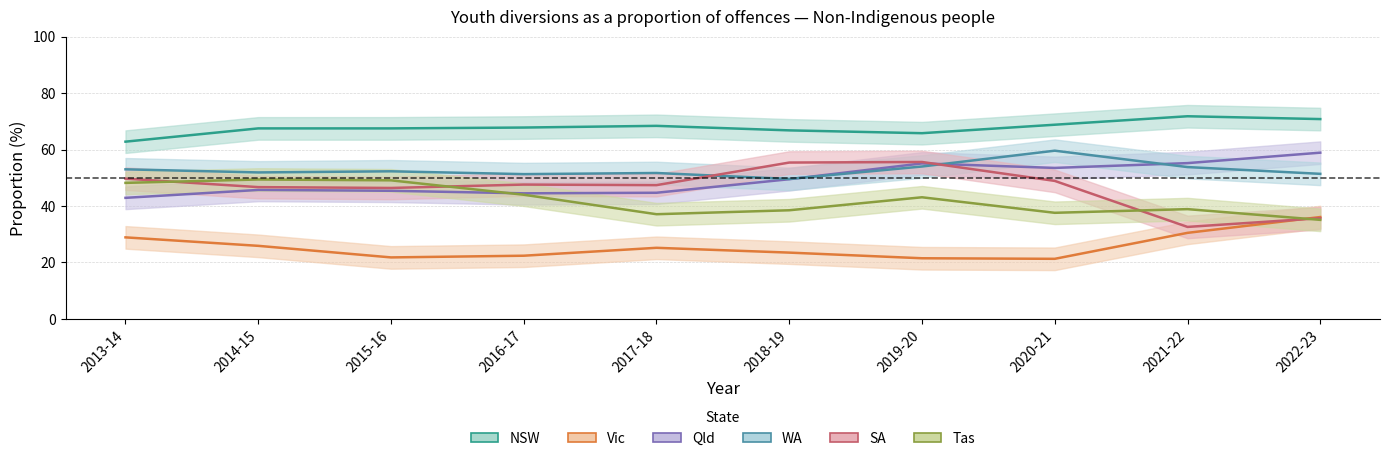

At which label does Vic first exceed 25?

2013-14